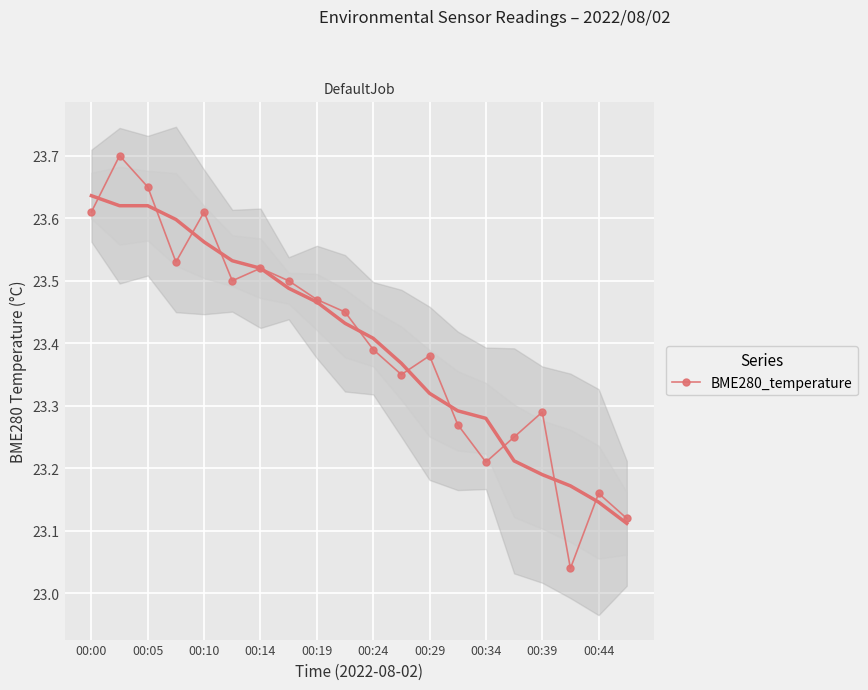

How many lines are shown in the chart?

1